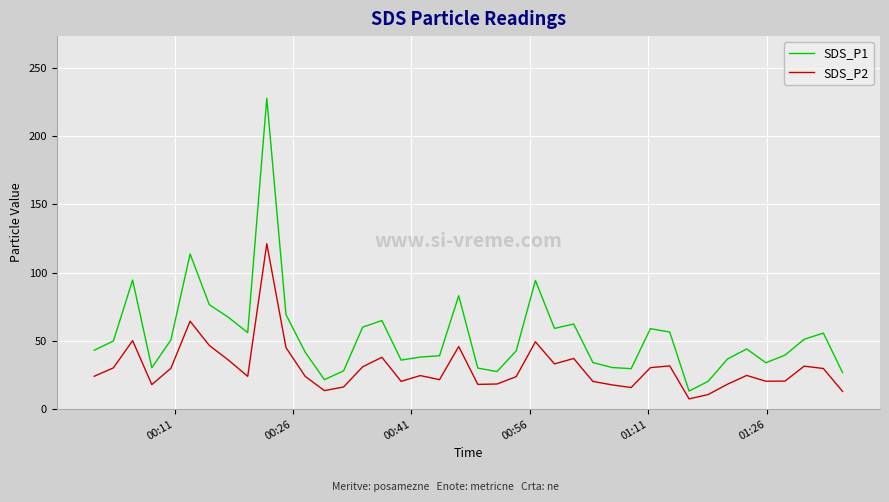

True or false: SDS_P1 and SDS_P2 cross at least once.

False